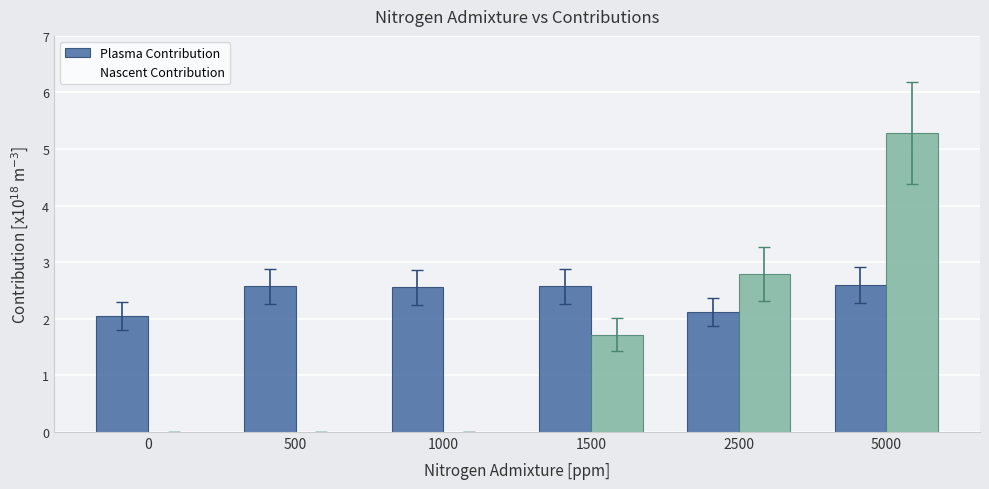

What is the value of the Plasma Contribution bar at the 6th from the left?

2.6